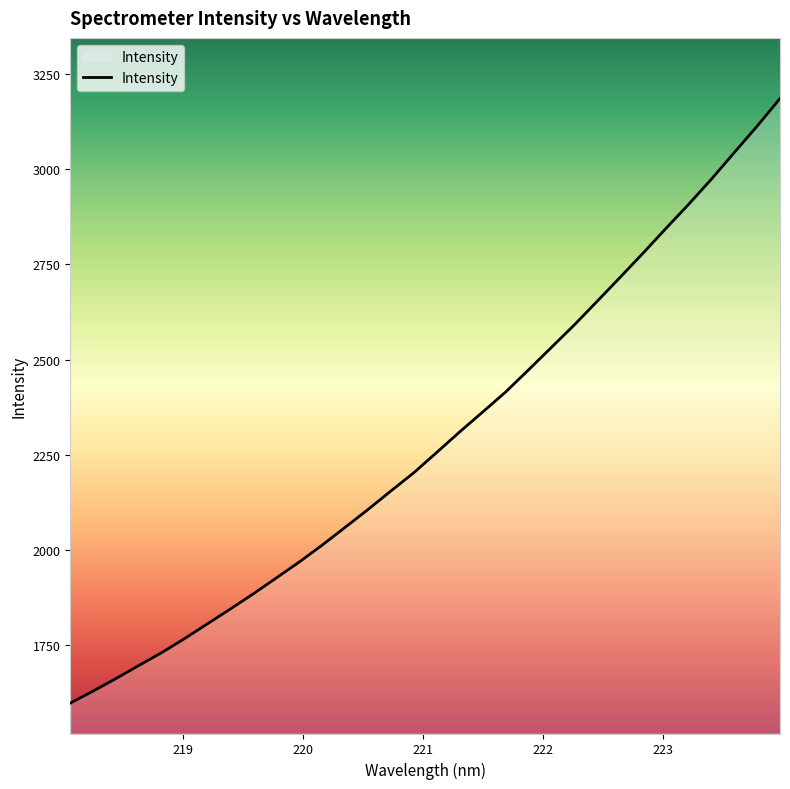

What is the smallest value displayed?

1597.0